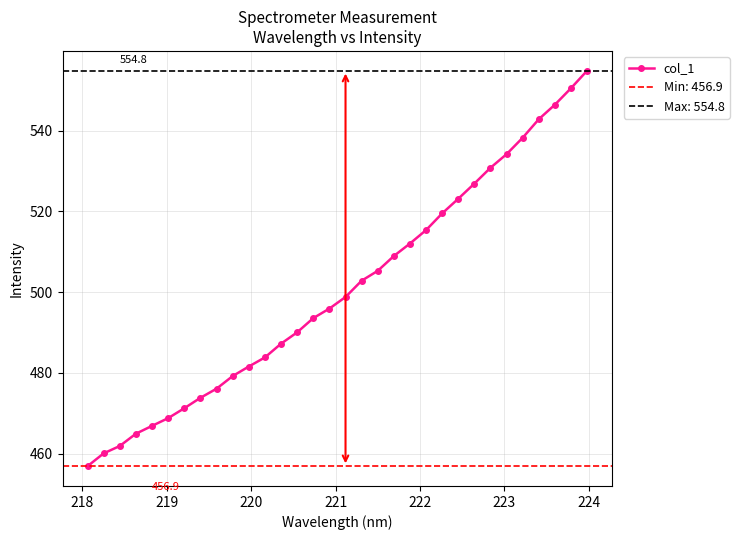

What is the lowest value of the col_1 series?

456.9